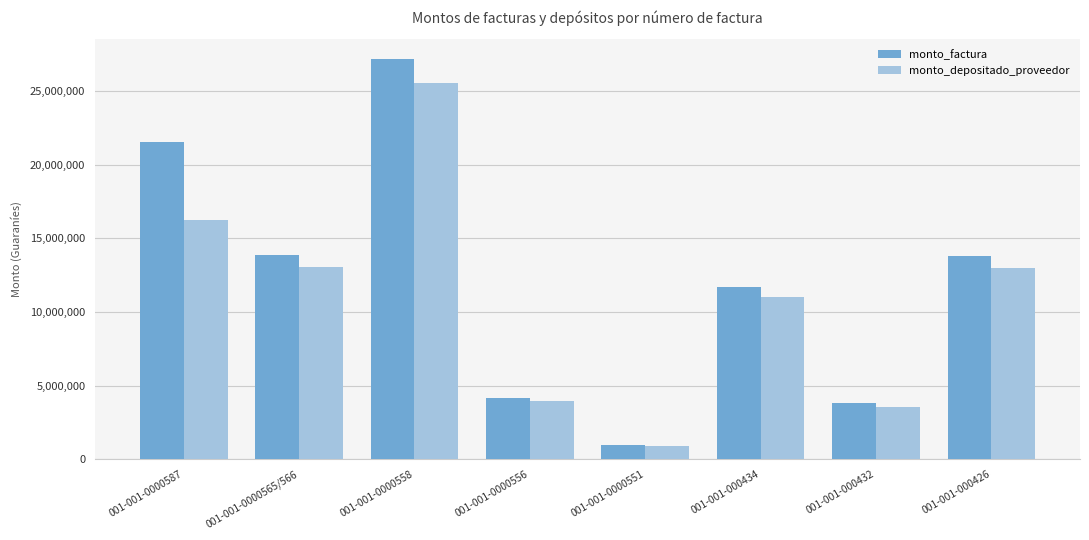

True or false: monto_depositado_proveedor has a value of 42403265 at 001-001-0000558.

False